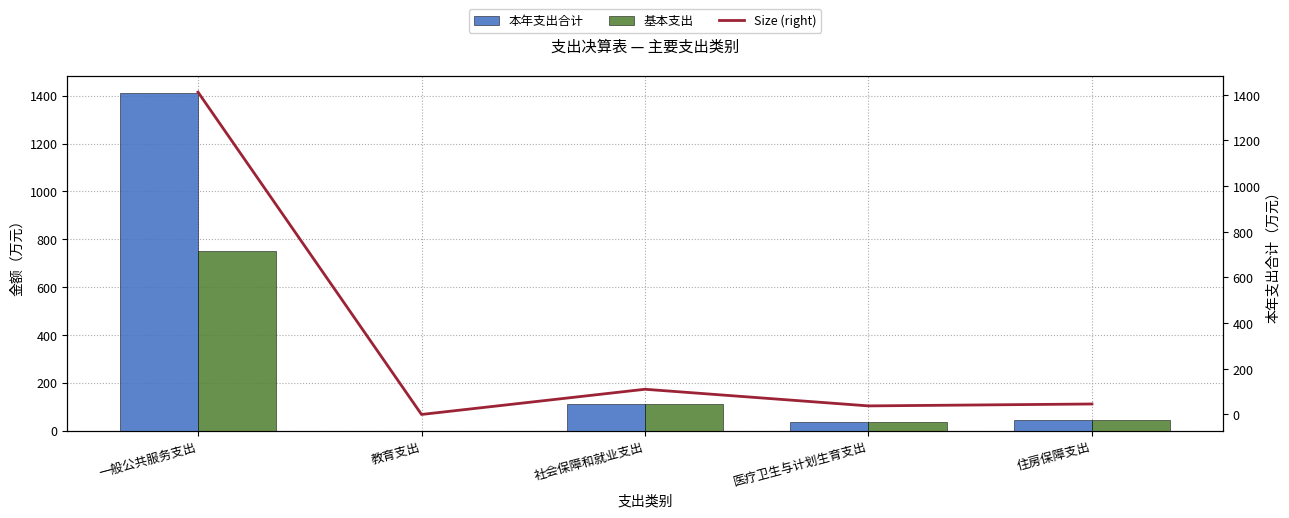

At which category is the sum across all series the highest?

一般公共服务支出